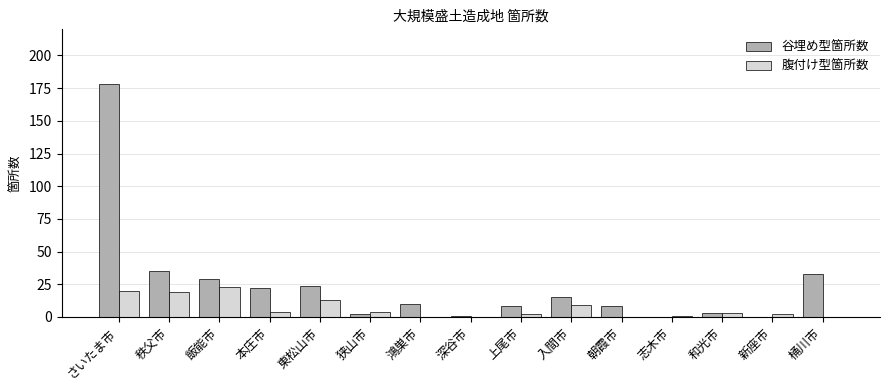

Between さいたま市 and 狭山市, which series saw the biggest shift?

谷埋め型箇所数